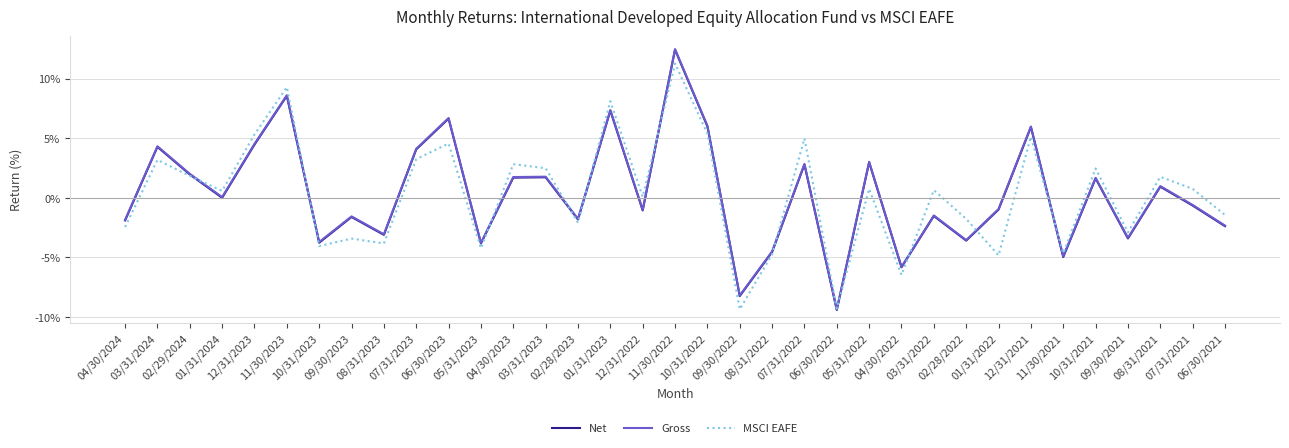

What is the greatest value displayed?

12.5